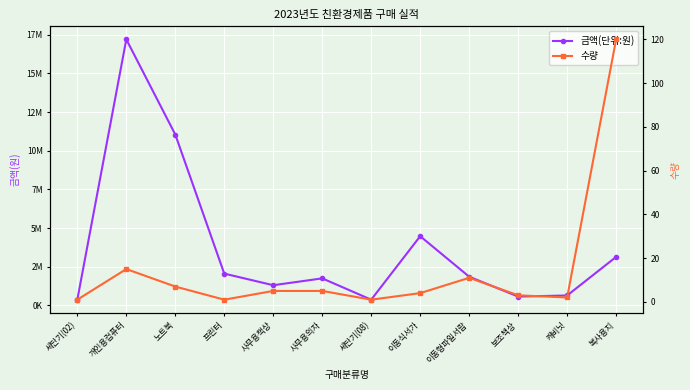

At which category does 수량 reach its first local valley?

프린터